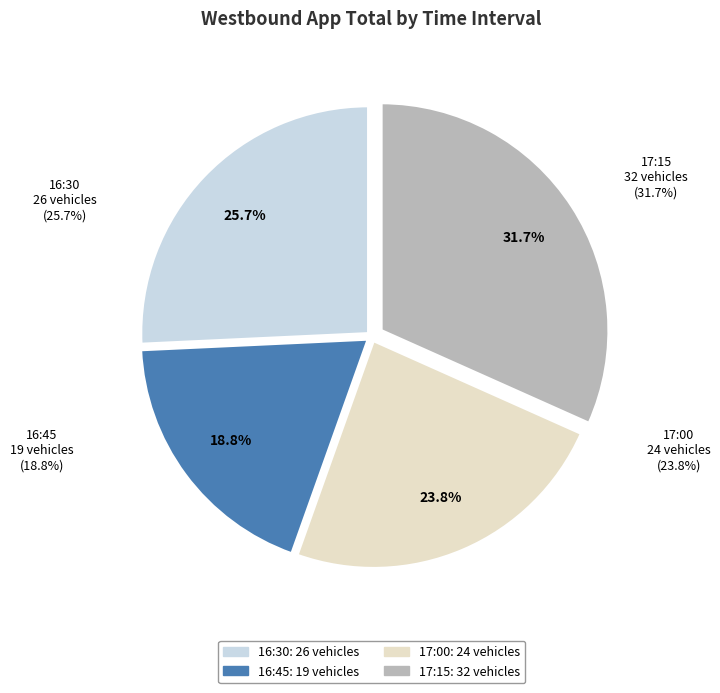

Does 16:45 represent more than half of the total?

No